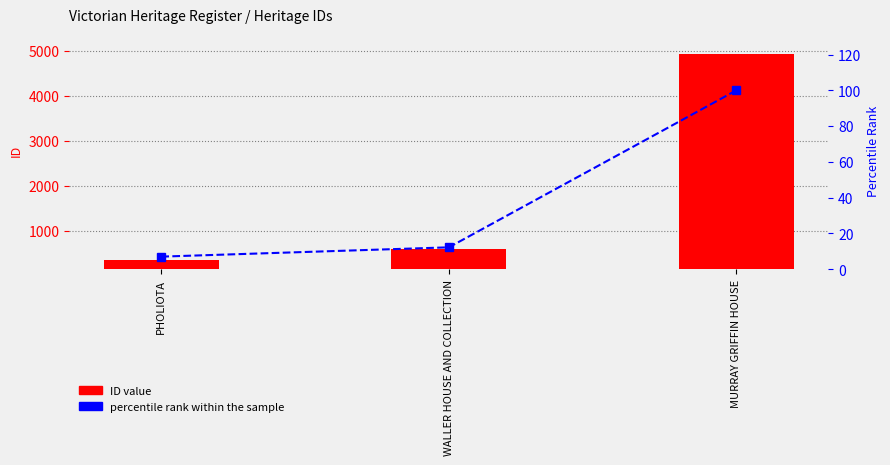

How many values in the percentile rank within the sample series are below 12?

1